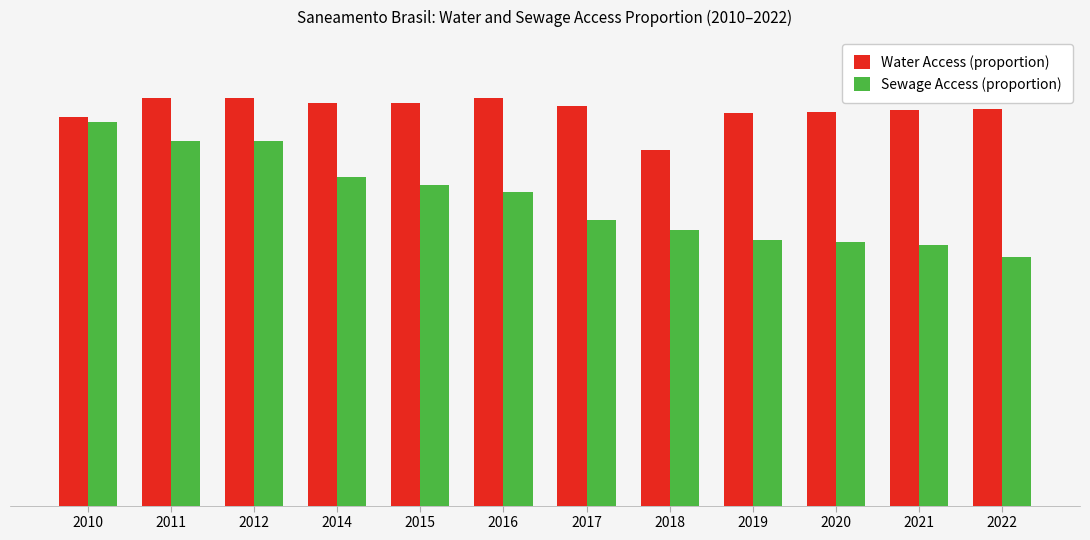

Reading right to left, list all the values displayed in this chart.

Water Access (proportion): 2022=1.0	2021=1.0	2020=1.0	2019=1.0	2018=0.9	2017=1.0	2016=1.0	2015=1.0	2014=1.0	2012=1.0	2011=1.0	2010=1.0
Sewage Access (proportion): 2022=0.6	2021=0.6	2020=0.6	2019=0.7	2018=0.7	2017=0.7	2016=0.8	2015=0.8	2014=0.8	2012=0.9	2011=0.9	2010=0.9